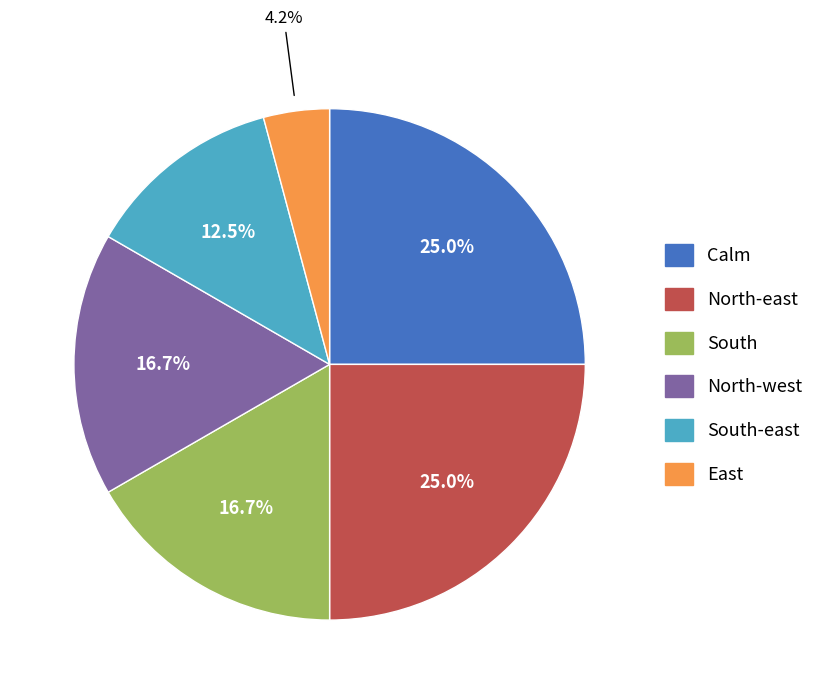

How many slices are in this pie chart?

6